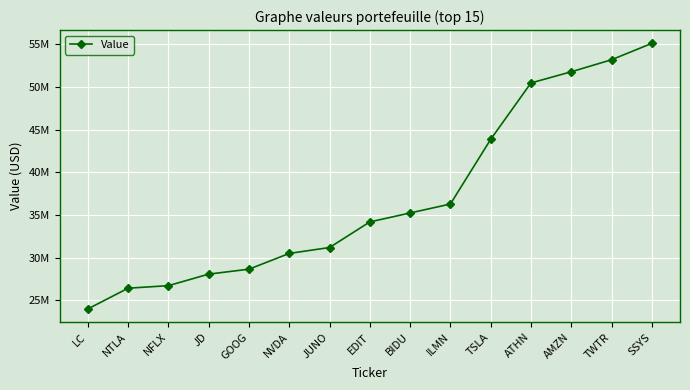

What is the label of the 10th point from the right?

NVDA